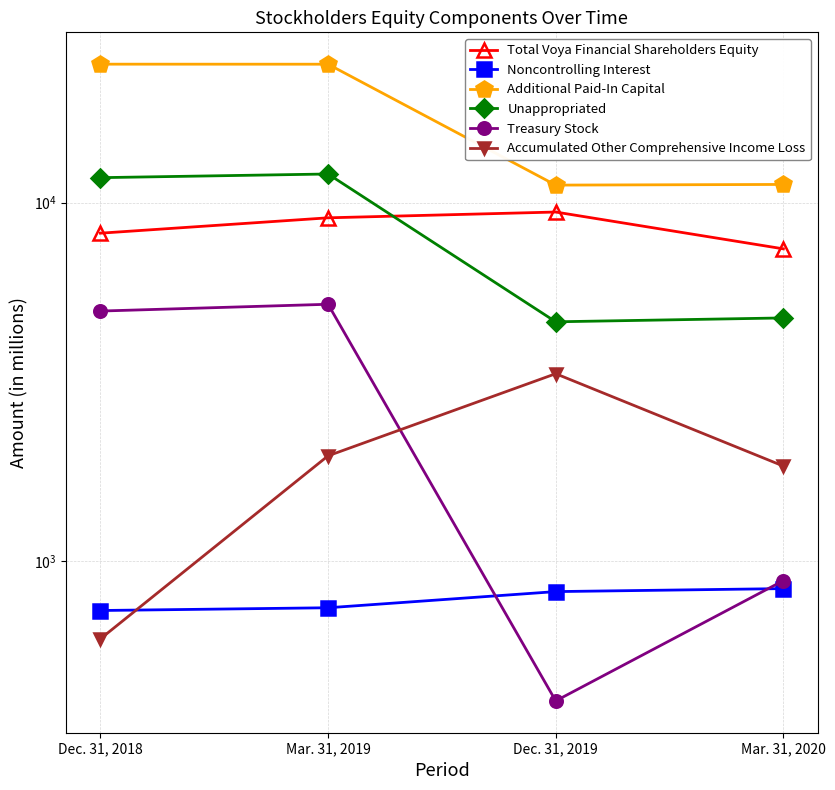

How many data points in Treasury Stock are above 4981?

1